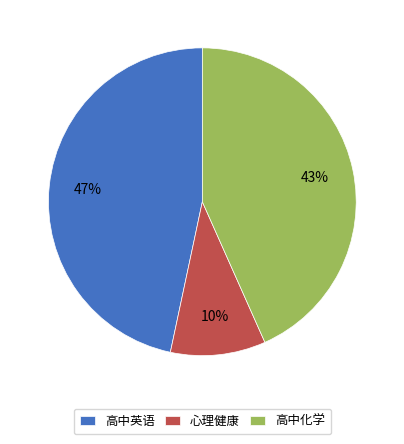

Is it true that 高中化学 is 31% of the pie?

False